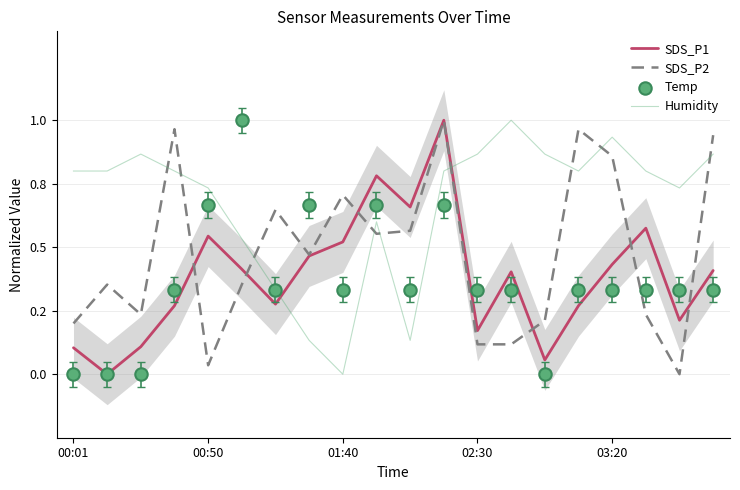

Which series reaches the minimum Y coordinate?

SDS_P1